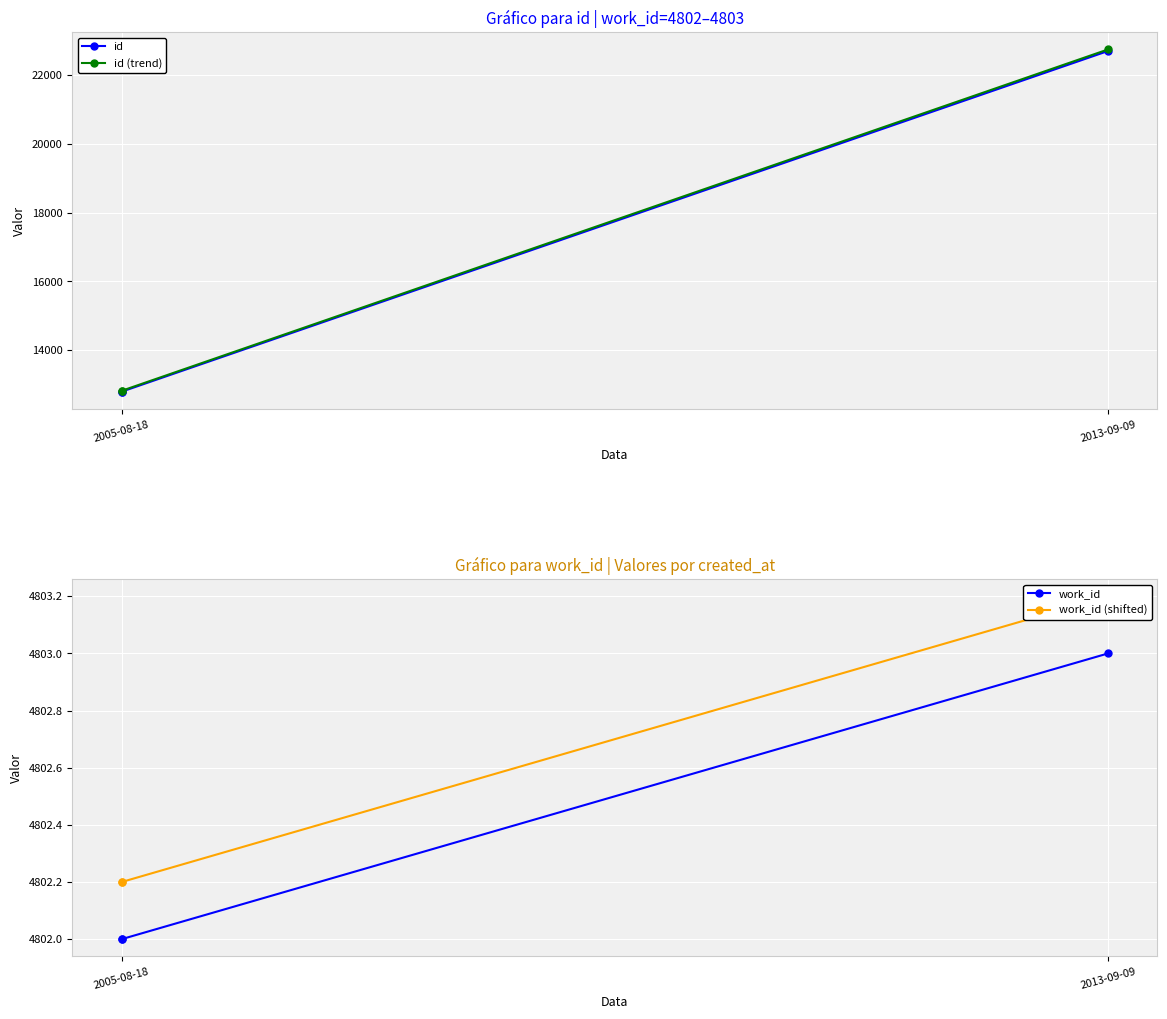

At which label is id (trend) closest to 17774?

2005-08-18